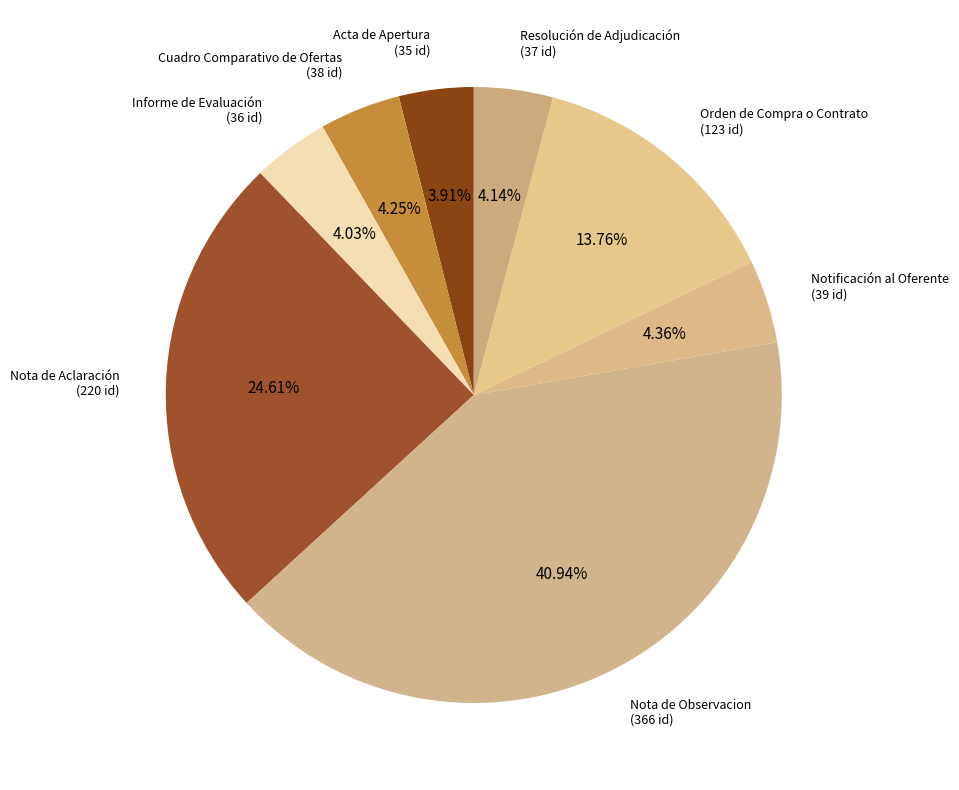

How many slices are in this pie chart?

8